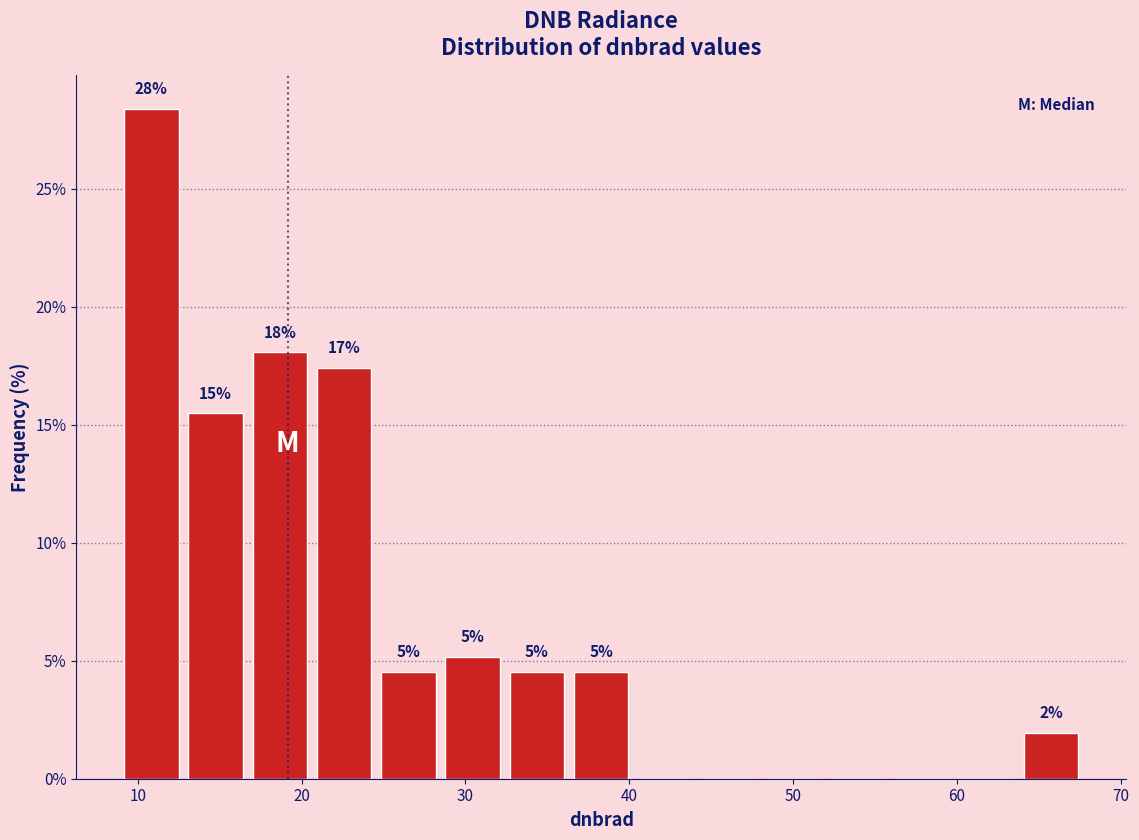

Read against the x-axis, roughly where is the centre of the tallest bar?

11